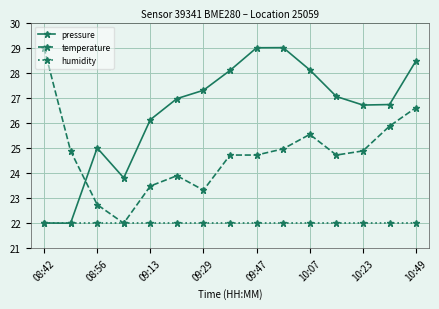

List the series in order of their overall mean, lowest first.

humidity, temperature, pressure